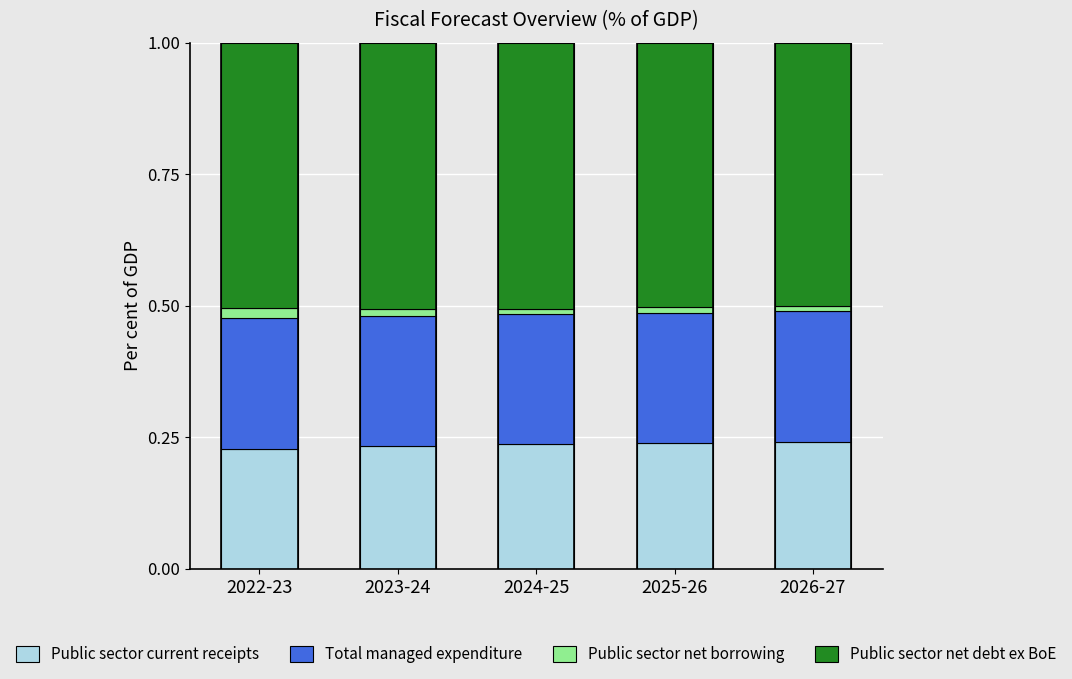

Is it true that Total managed expenditure equals 0.2 at 2026-27?

True